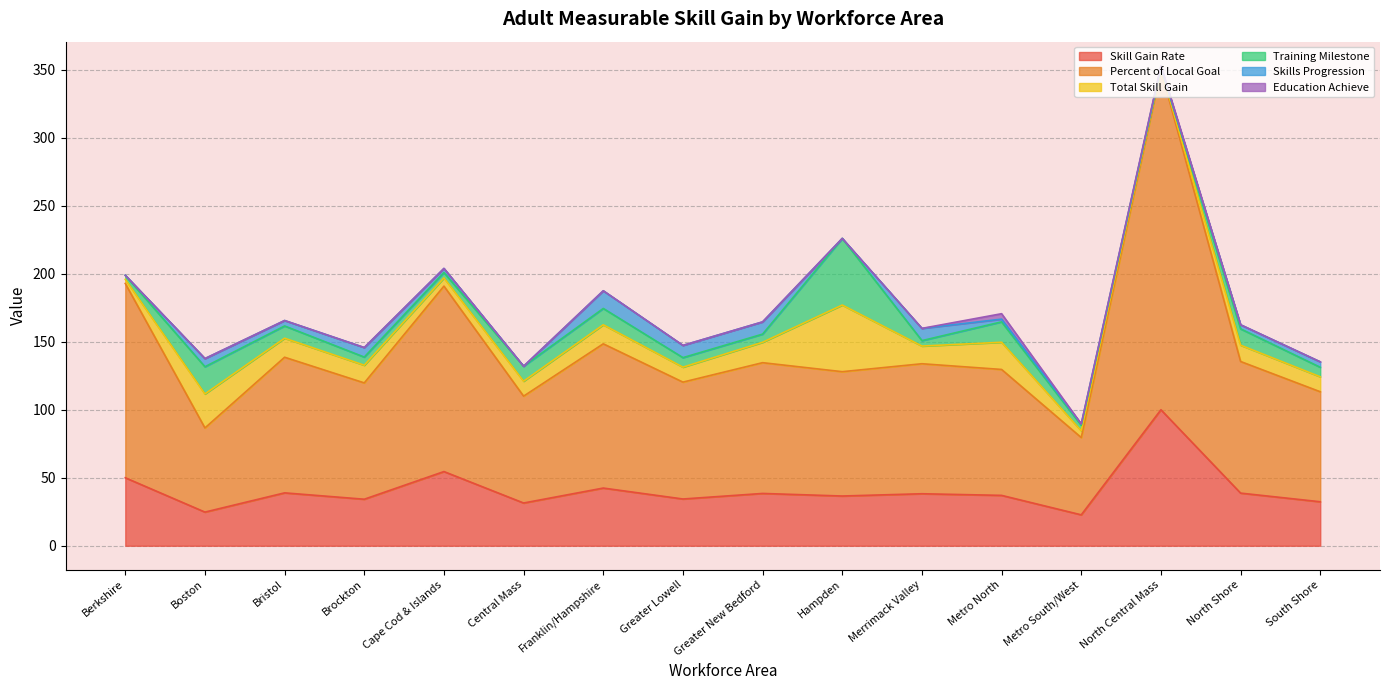

Does the chart have visible grid lines?

Yes